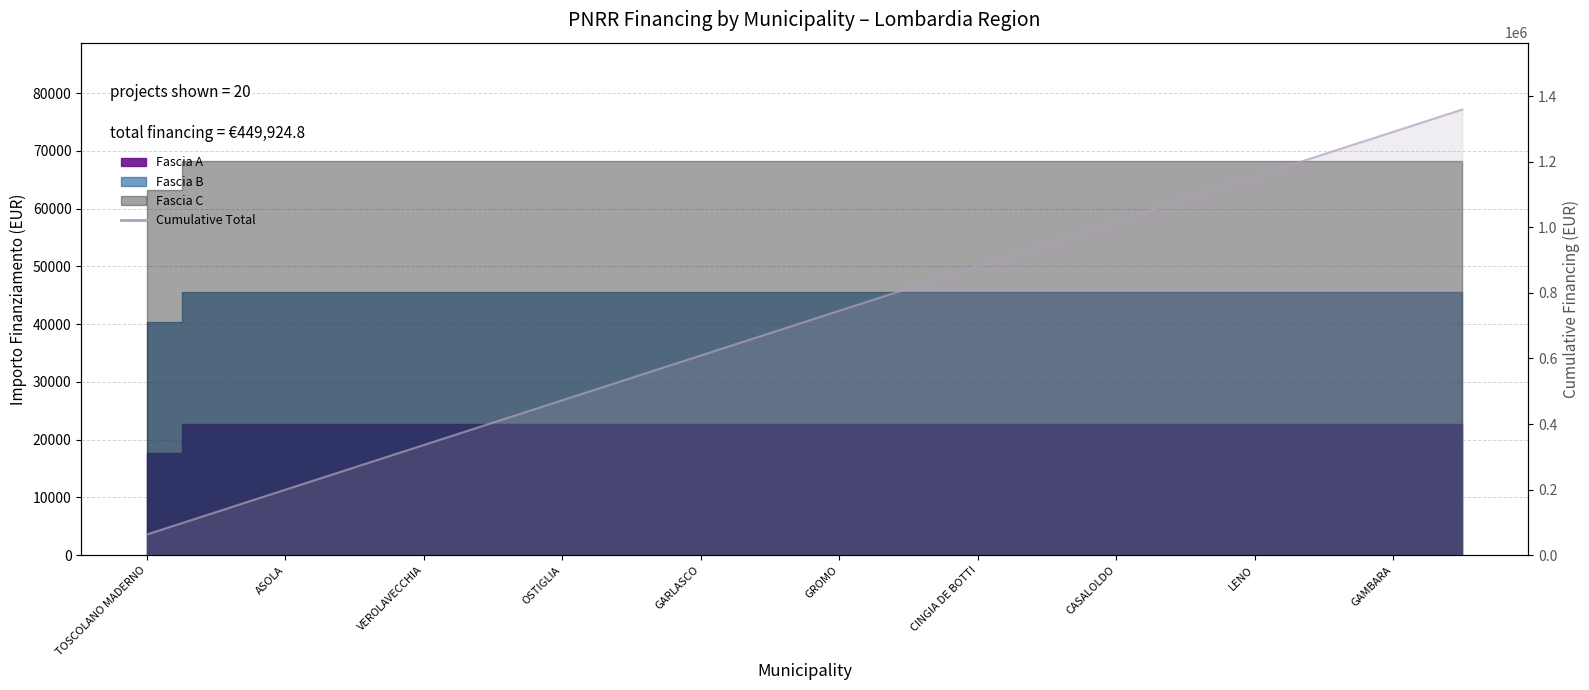

What is the greatest value displayed?

1359924.8